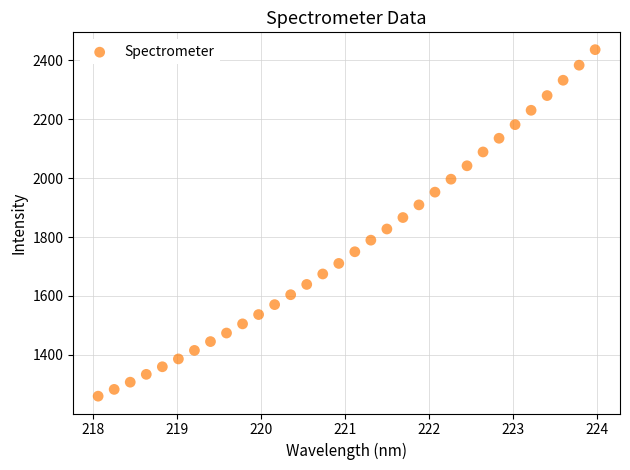

What is the range of X values (max minus min)?

5.9